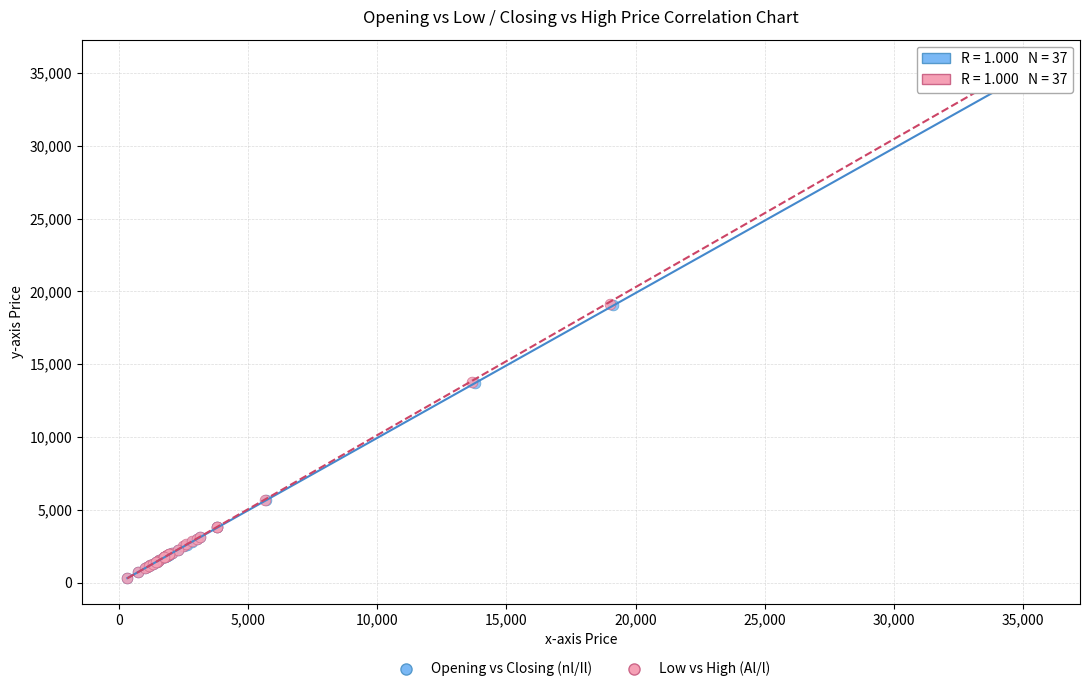

What are all the series names shown in the legend?

Opening vs Closing (nl/Il), Low vs High (Al/l)